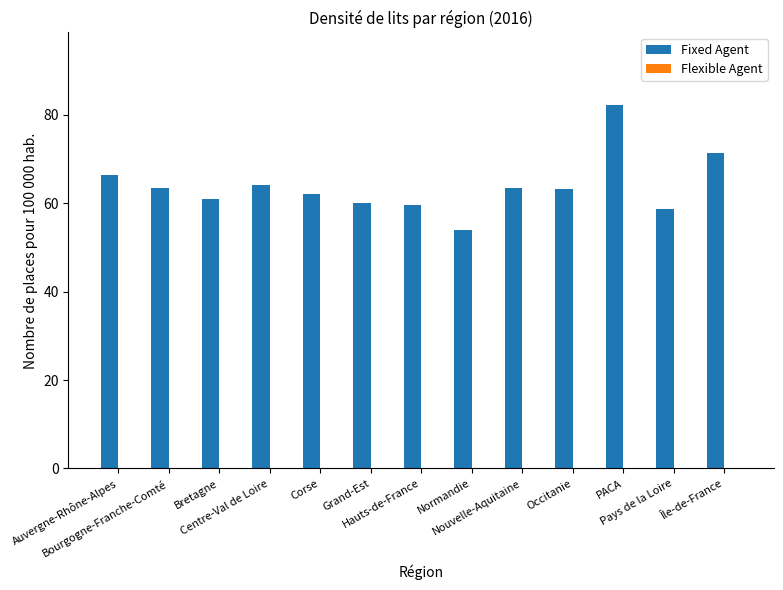

What is the maximum value shown in the chart?

82.2